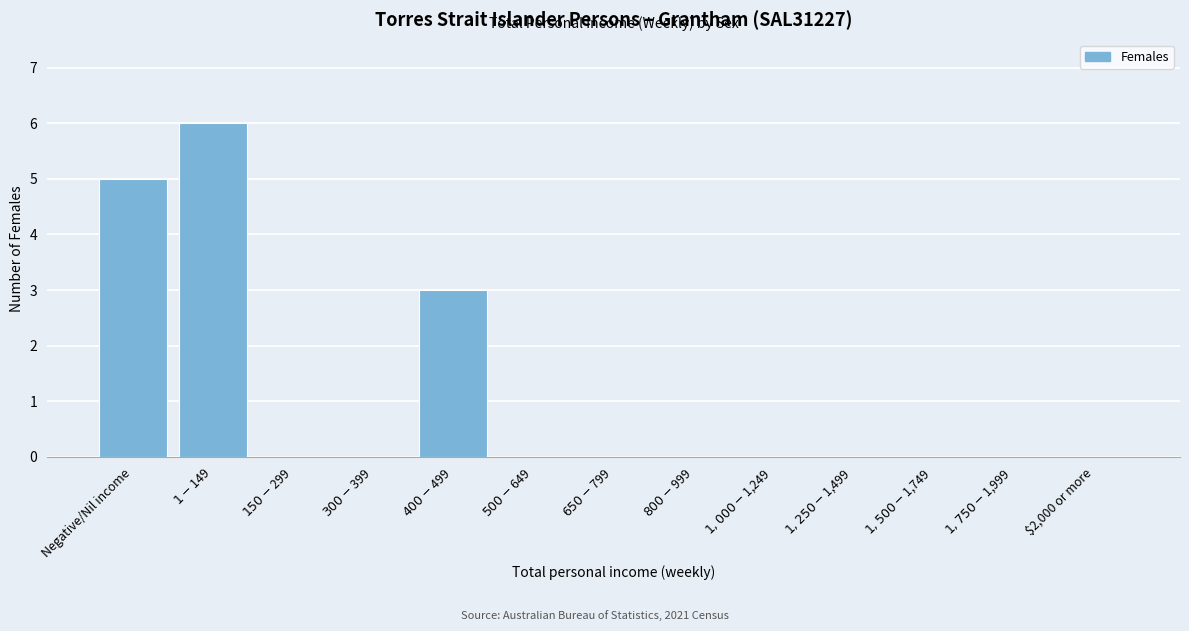

What is the maximum value shown in the chart?

6